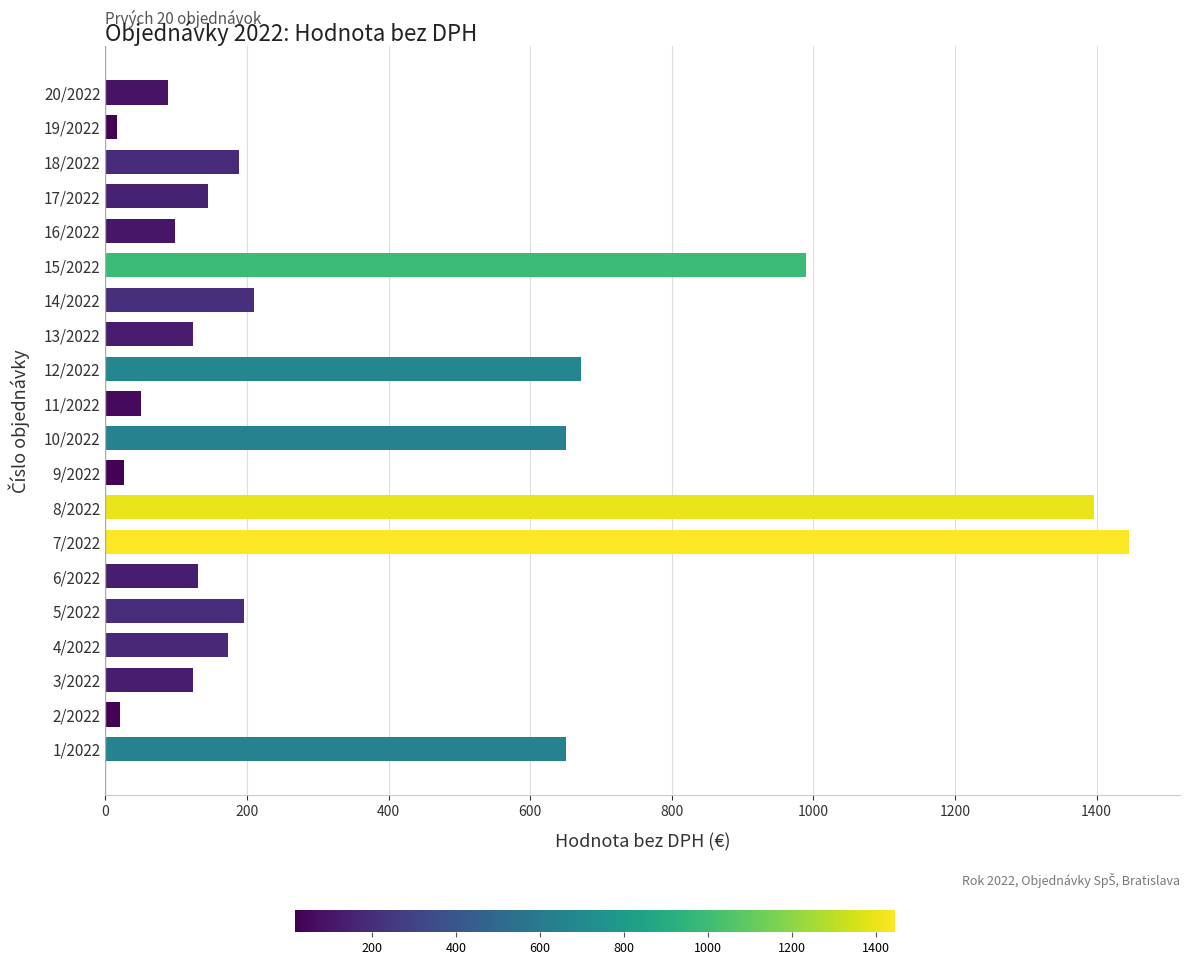

How many bars are there in total?

20